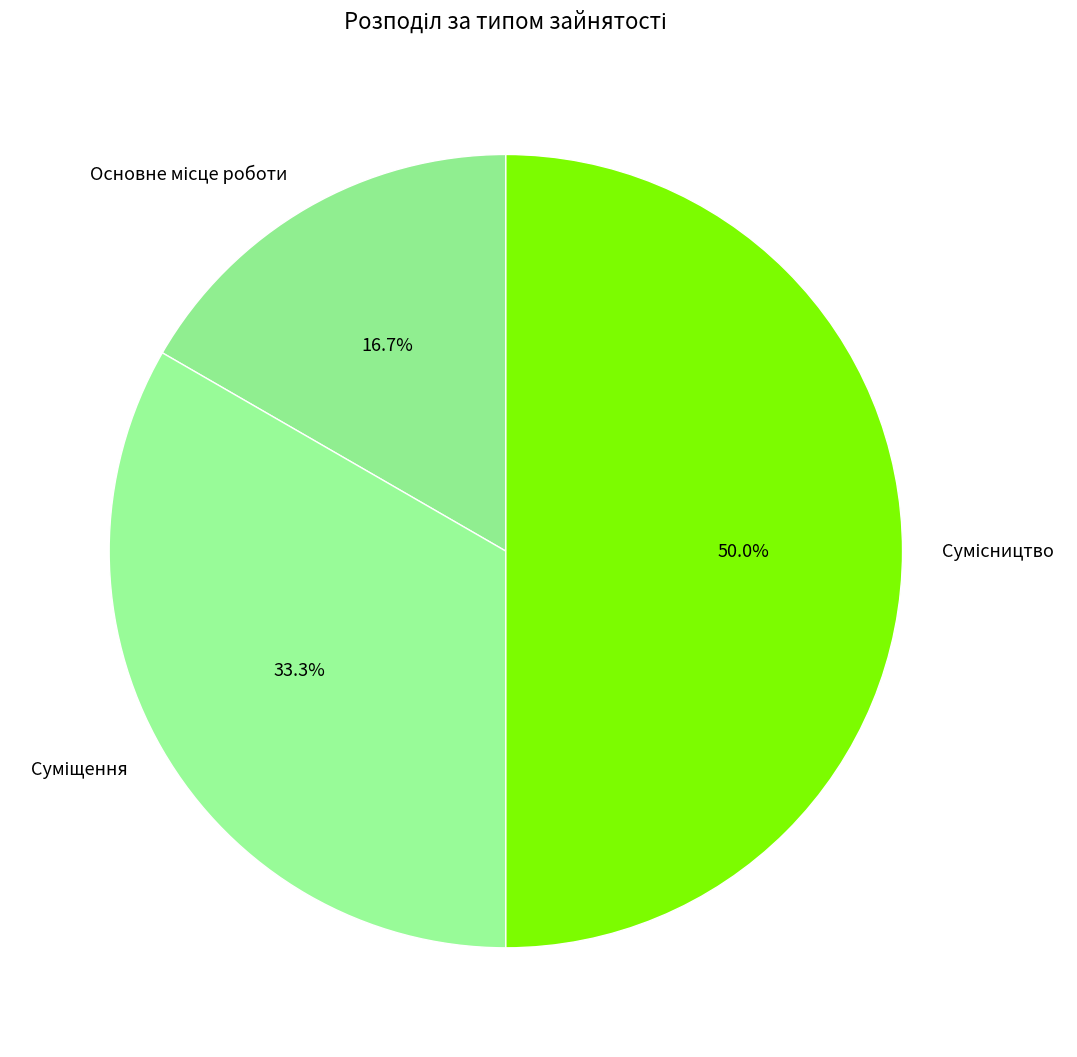

True or false: Суміщення accounts for 33% of the total.

True